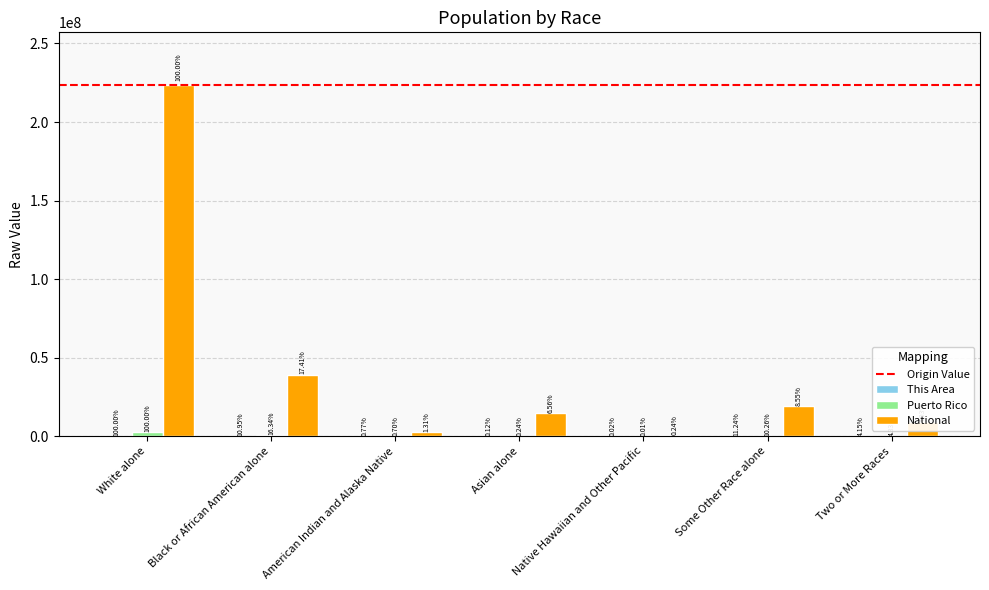

Reading right to left, what are all the values shown in this chart?

This Area: 678	1835	4	20	125	1788	16328
Puerto Rico: 122246	289905	370	6831	19839	461498	2825100
National: 9009073	19107368	540013	14674252	2932248	38929319	223553265